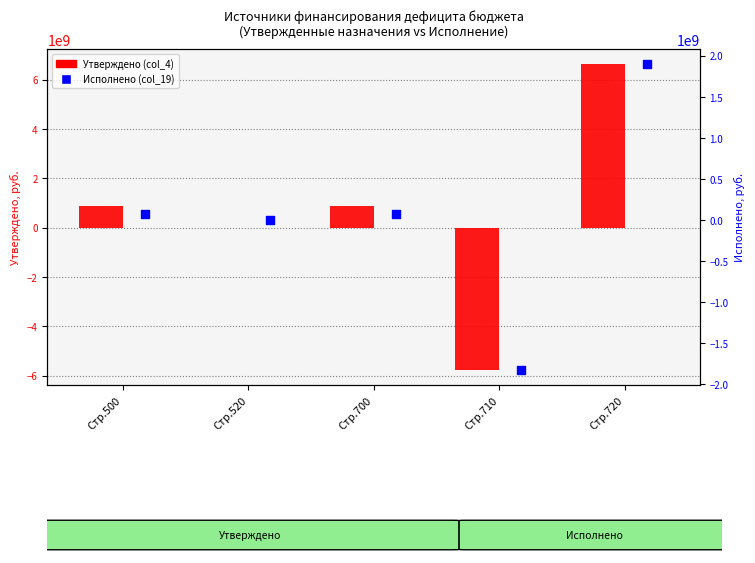

What are all the series names shown in the legend?

Утверждено (col_4), Исполнено (col_19)